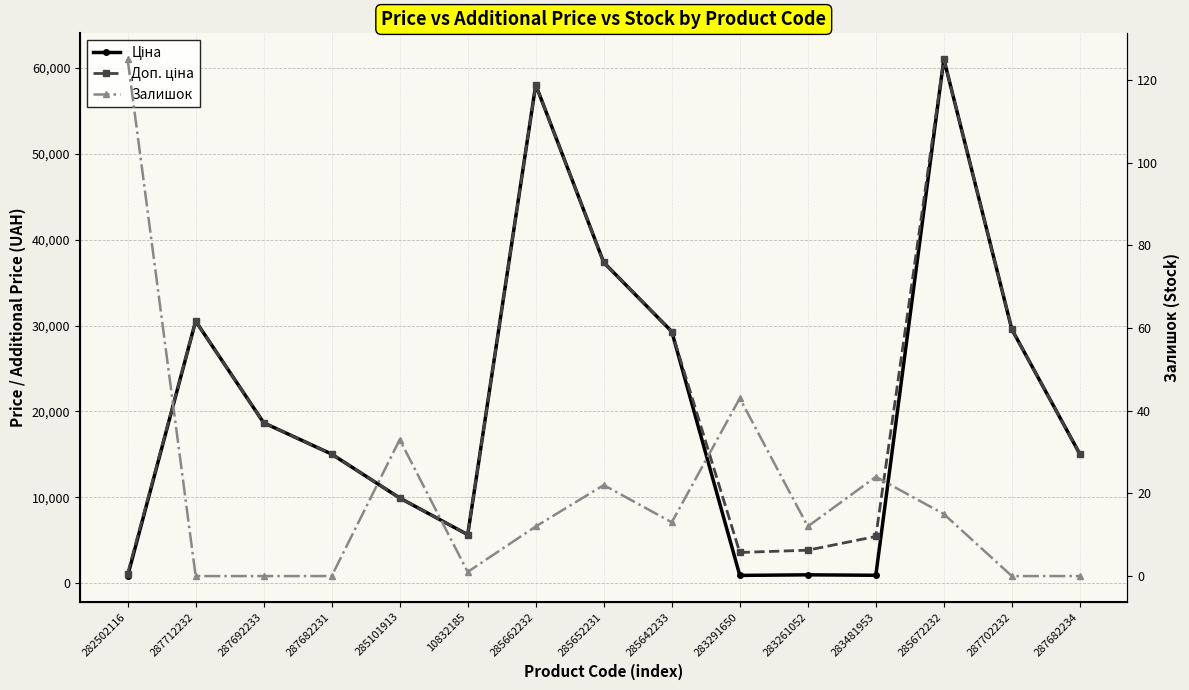

True or false: Ціна and Доп. ціна intersect in this chart.

False